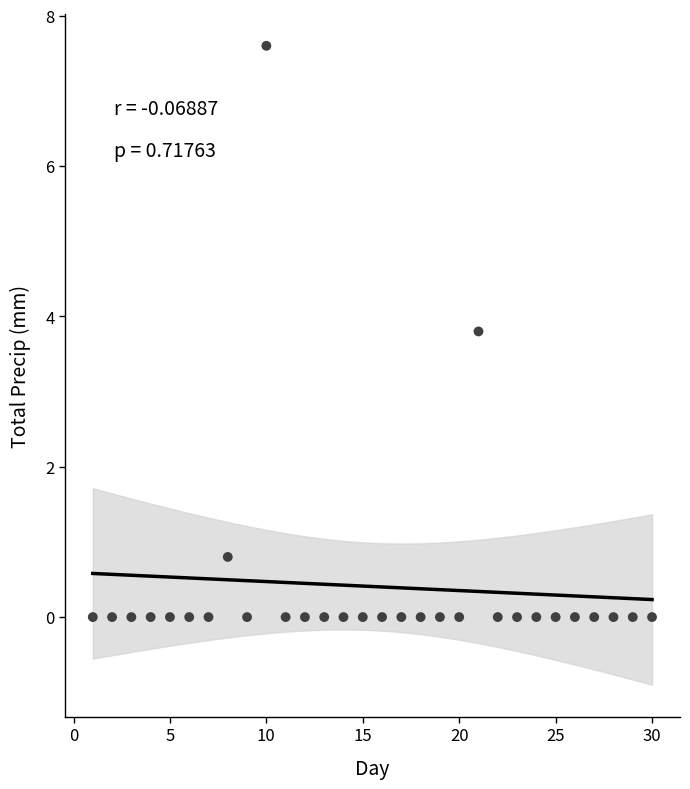

What is the range of Y values (max minus min)?

7.6